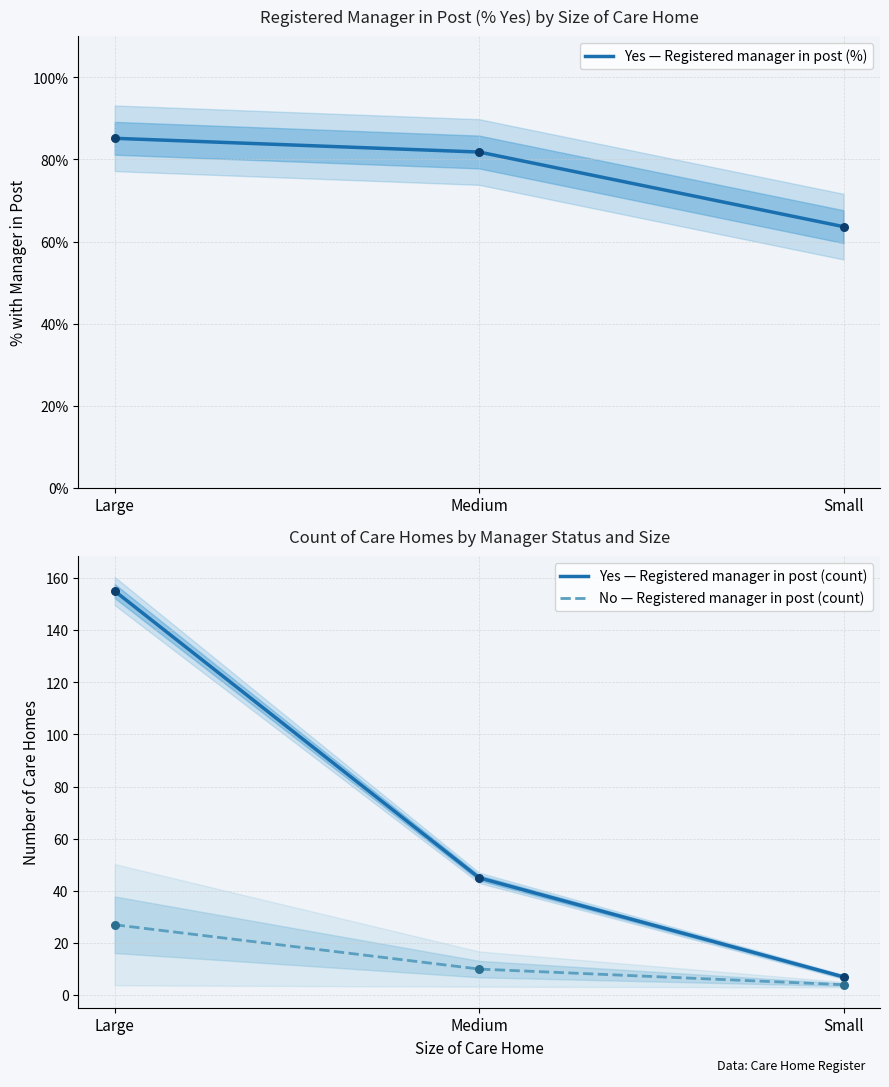

At how many categories does at least one series exceed 96?

1